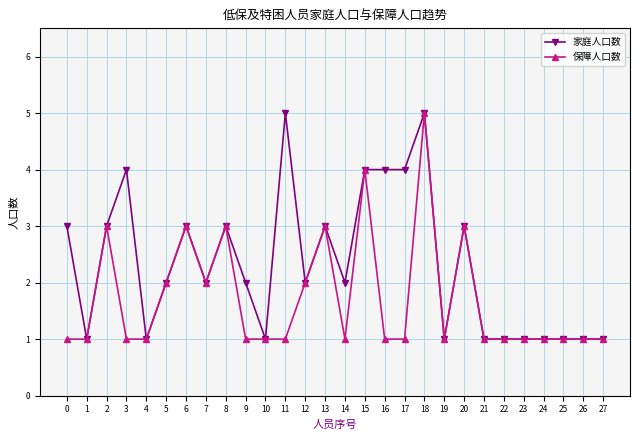

At which category does 家庭人口数 reach its first local peak?

3